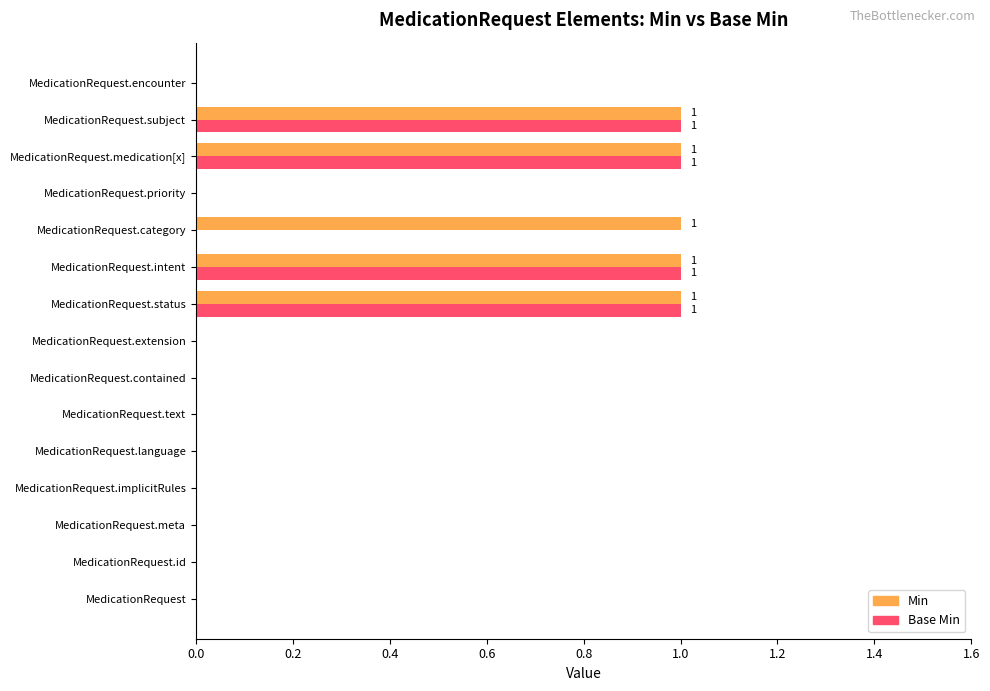

Is the value of Base Min at MedicationRequest.language greater than the value of Min at MedicationRequest.subject?

No